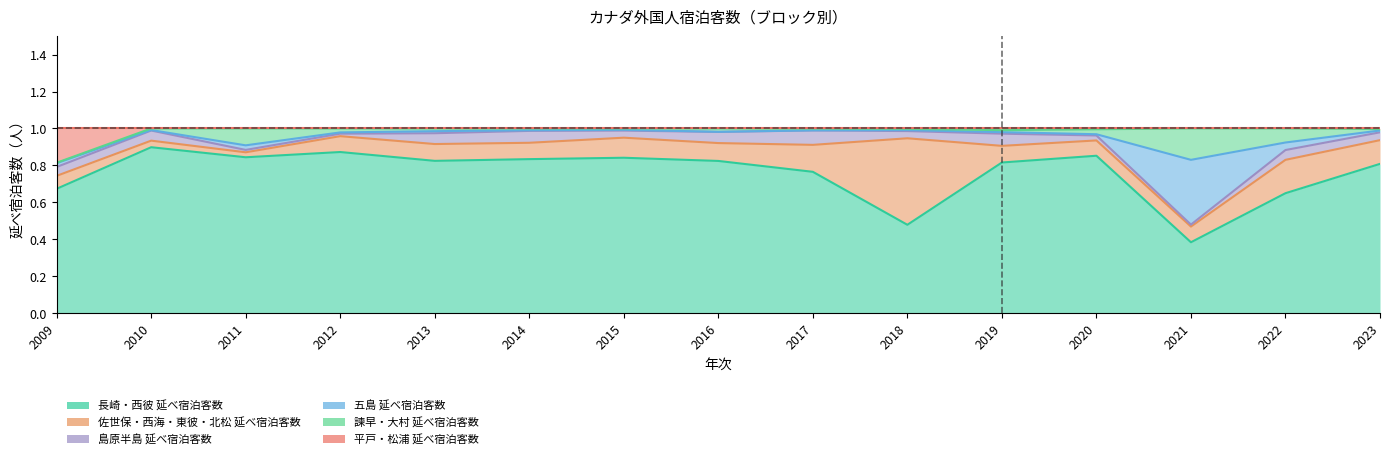

Does the chart have visible grid lines?

No